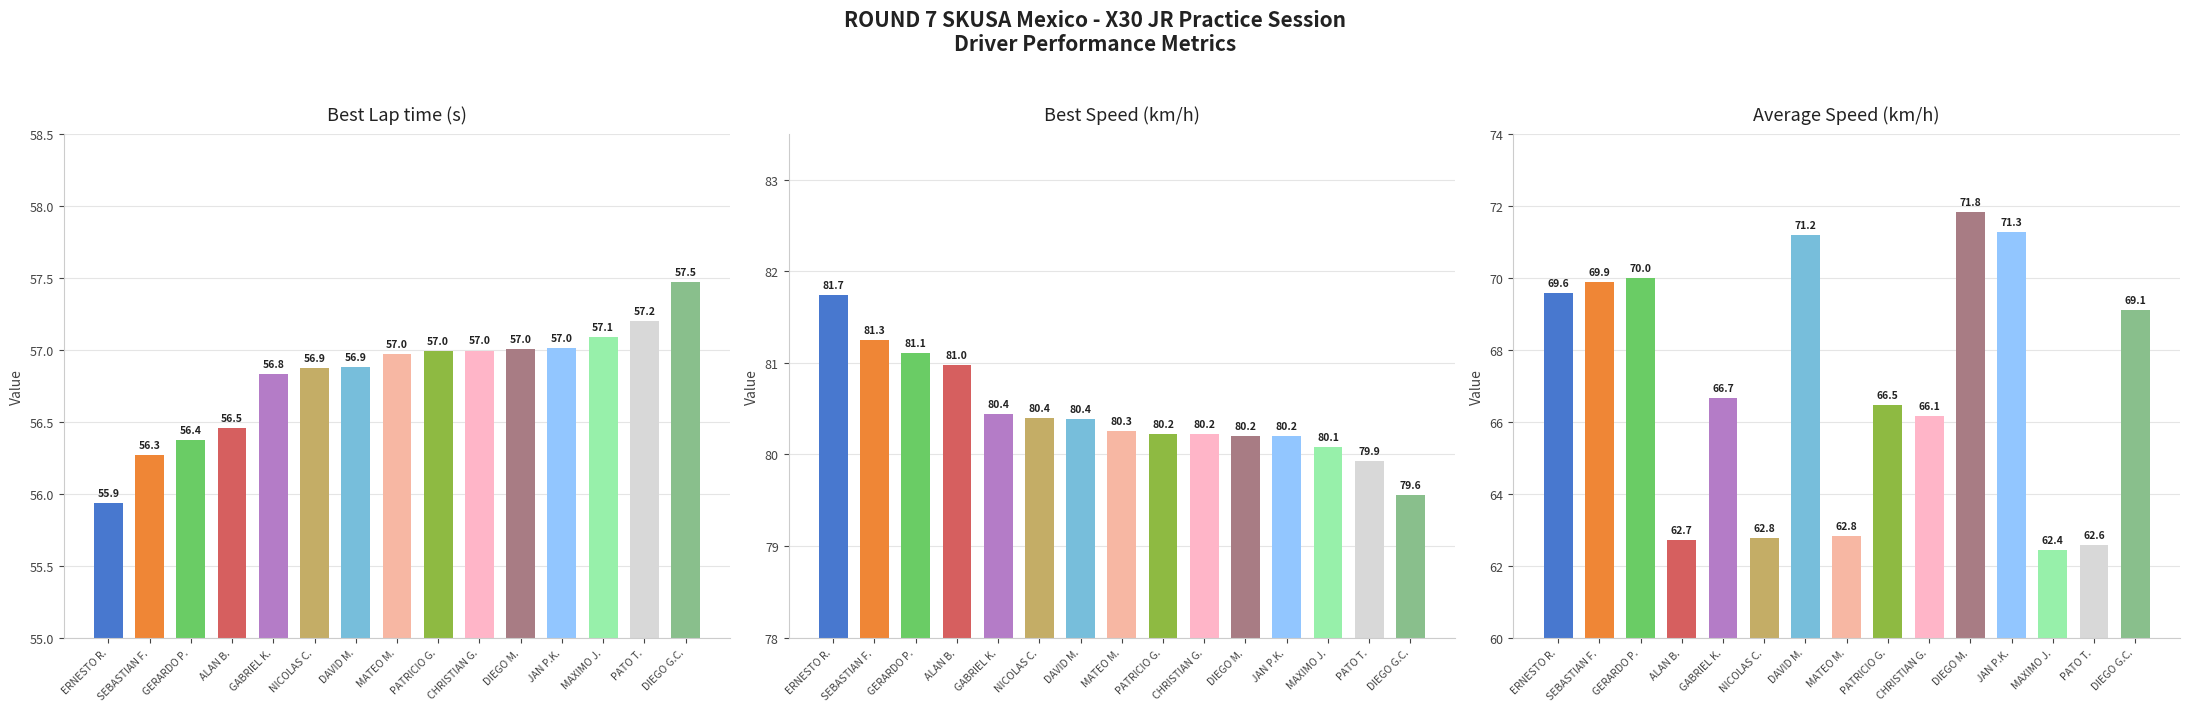

The Average Speed (km/h) series shows 83.2 at NICOLAS C.. True or false?

False